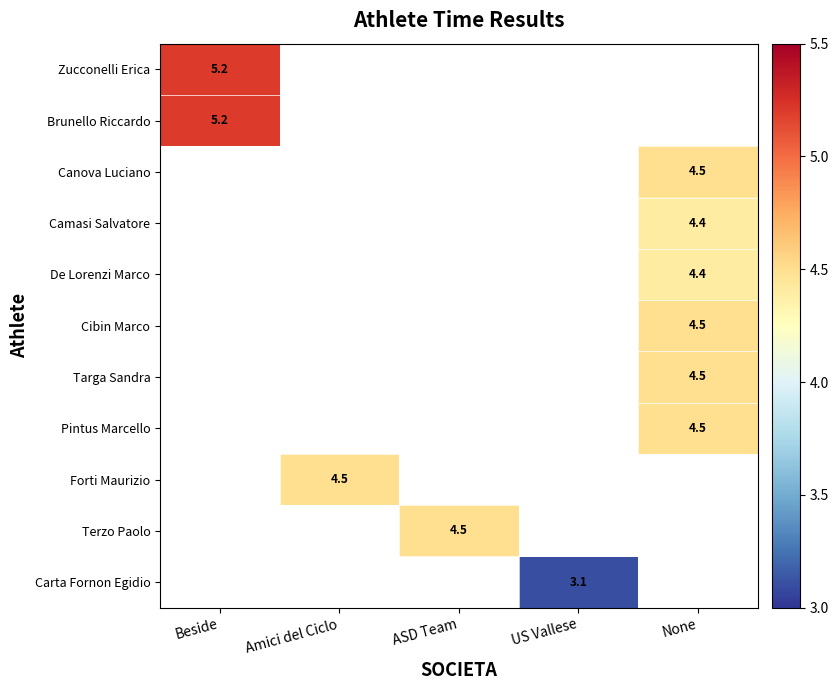

At which category does the chart reach its peak across all series?

Beside